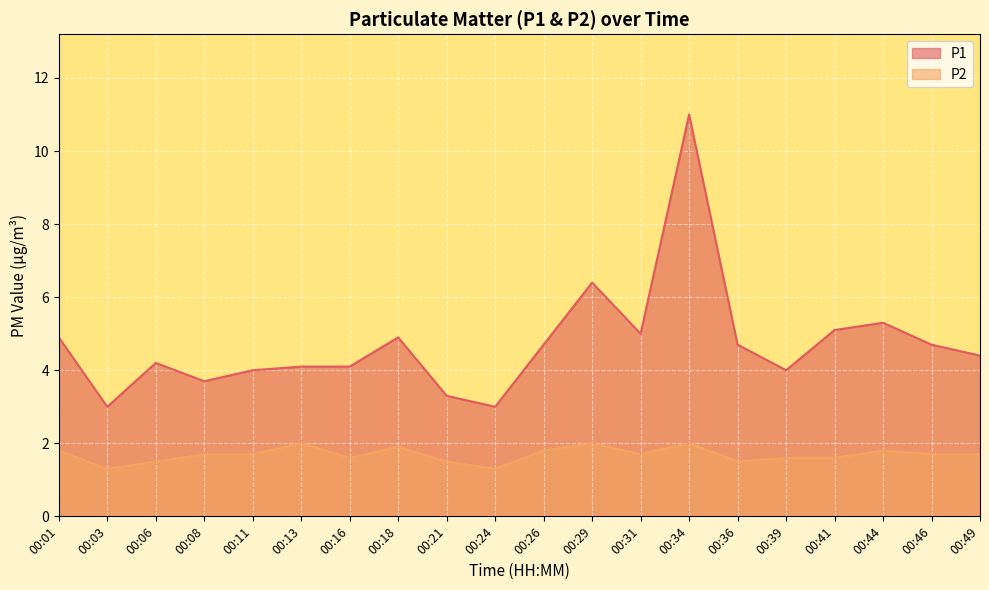

True or false: P2 has a value of 1.0 at 00:36.

False